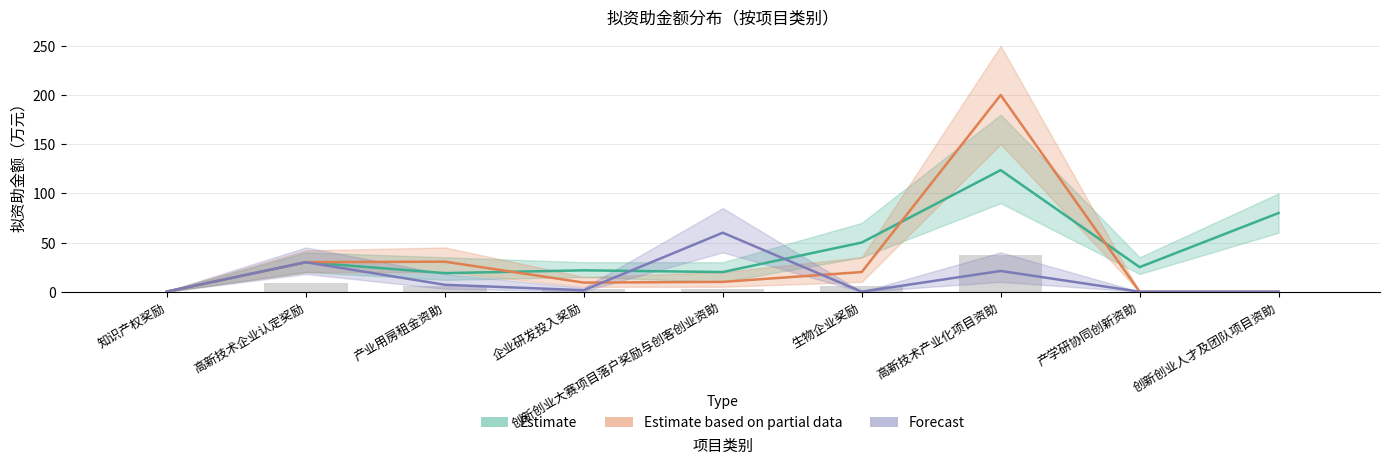

What position from the left is 创新创业大赛项目落户奖励与创客创业资助?

5